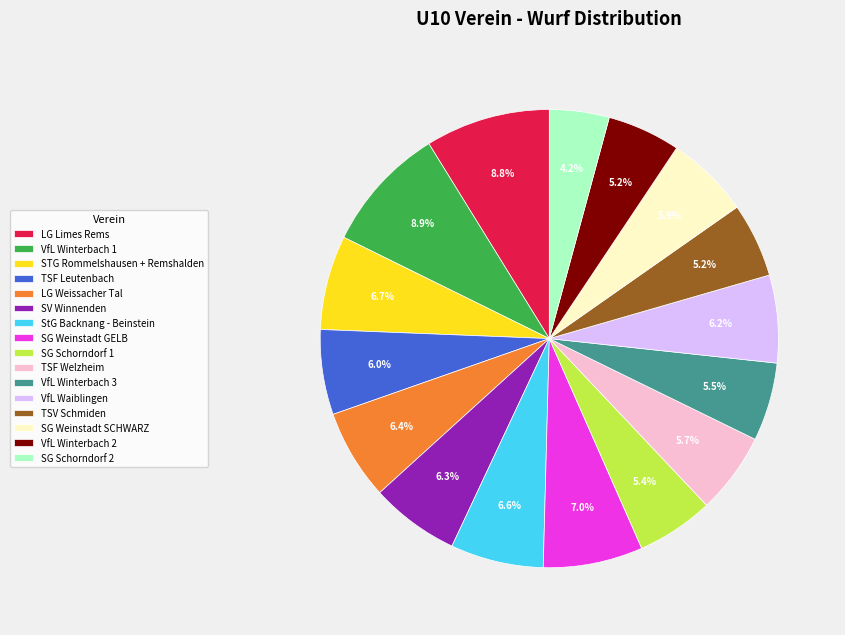

Which category has the smallest portion of the pie?

SG Schorndorf 2